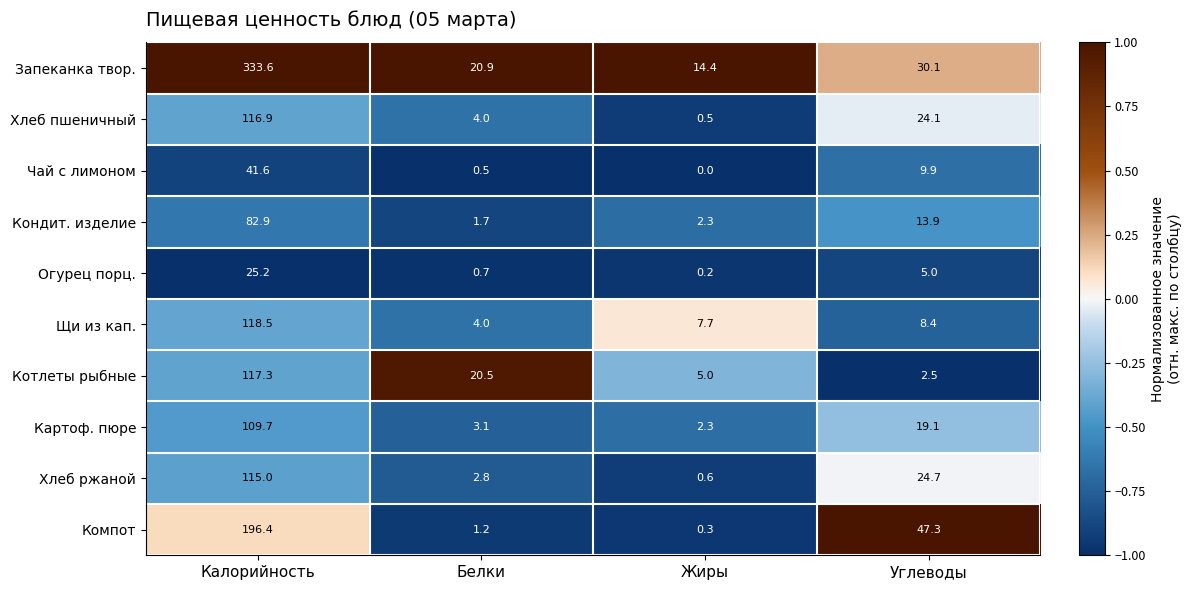

What is the difference between the Запеканка твор. values at Углеводы and Калорийность?

303.5